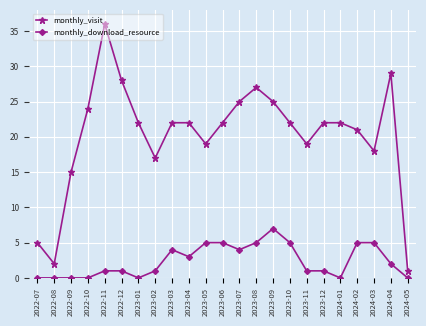

At how many categories does at least one series exceed 34?

1